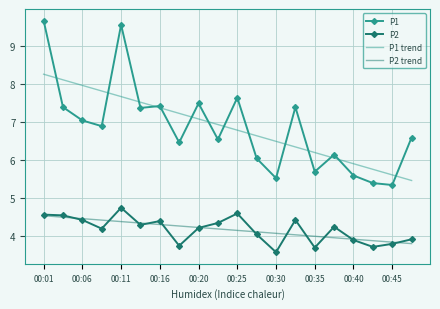

Which series has the widest spread of values?

P1